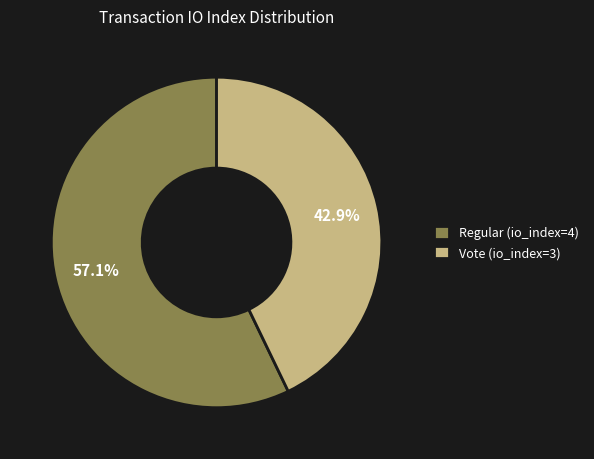

What percentage is the Regular (io_index=4) slice, to the nearest percent?

57%